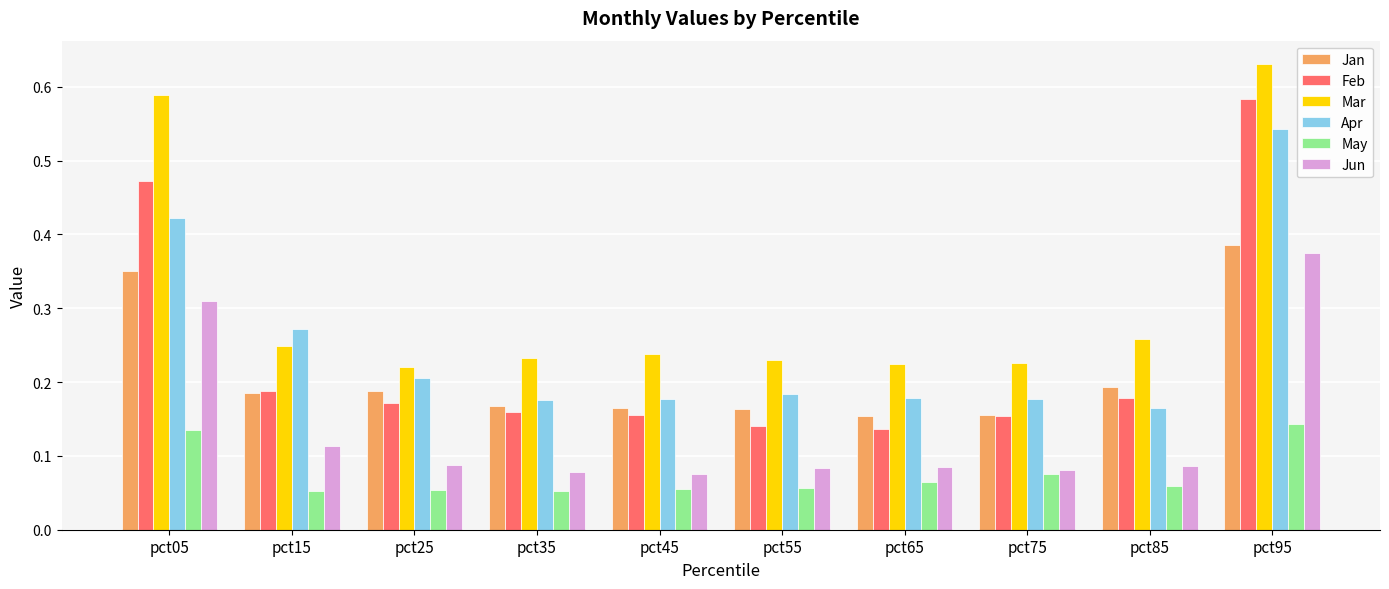

The value of Apr at pct75 is 0.2. True or false?

True